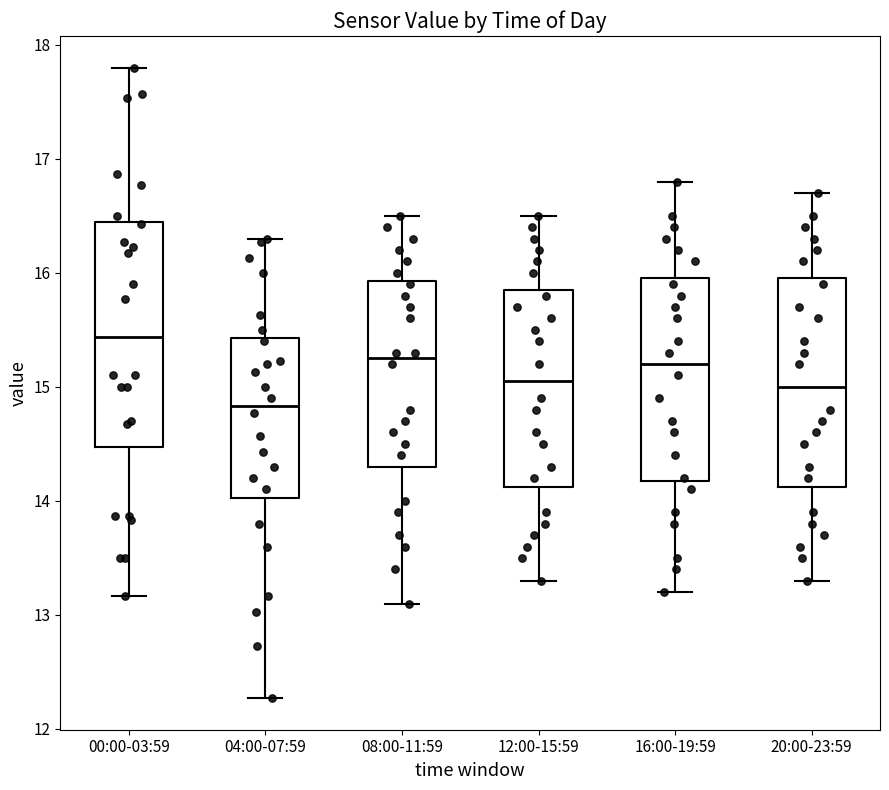

Which box's median line is the lowest?

04:00-07:59